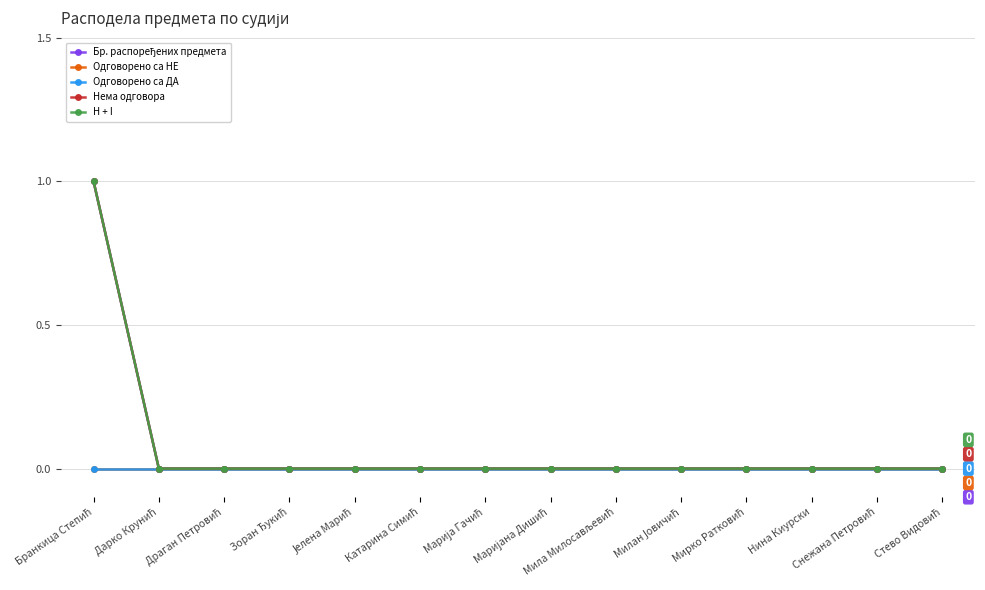

Is this an area chart (filled region under the line)?

No